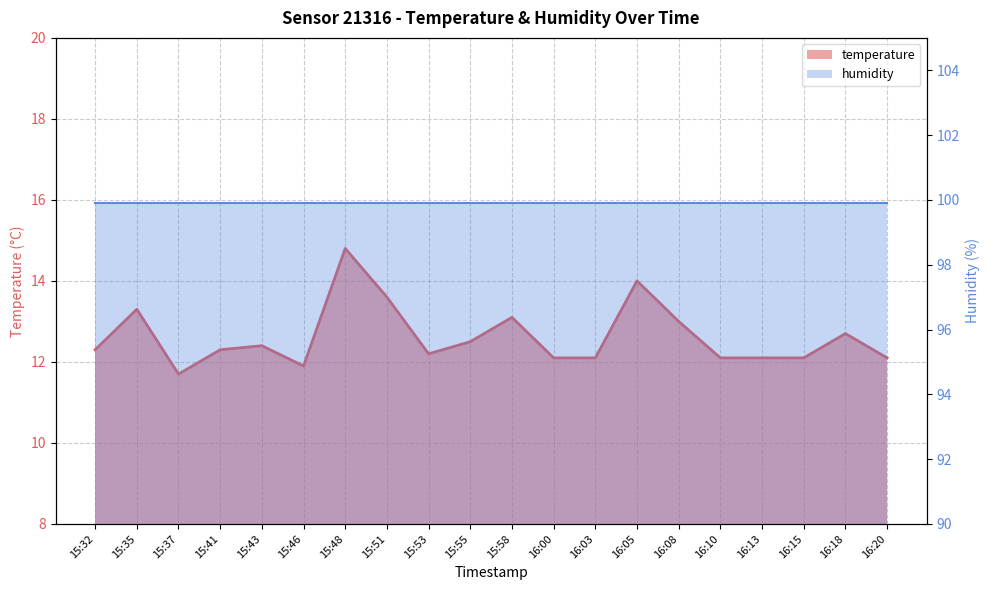

The chart shows a value of 12.1 at 16:20. True or false?

True